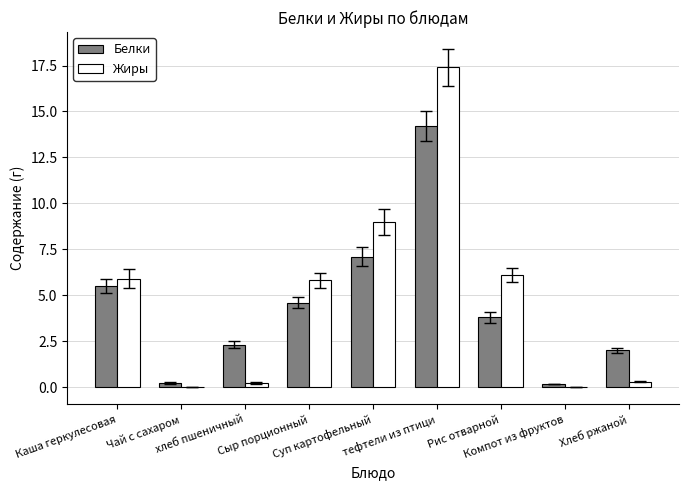

Read the Жиры value at Каша геркулесовая.

5.9